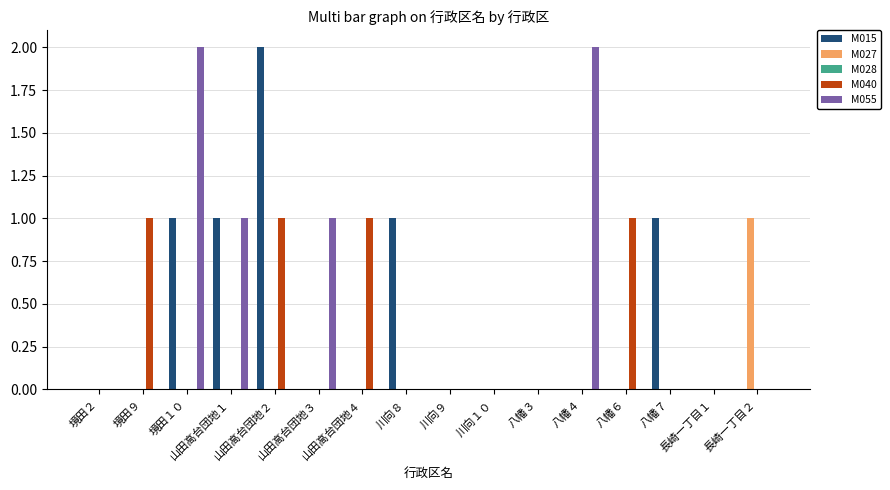

What is the sum of all M040 values?

4